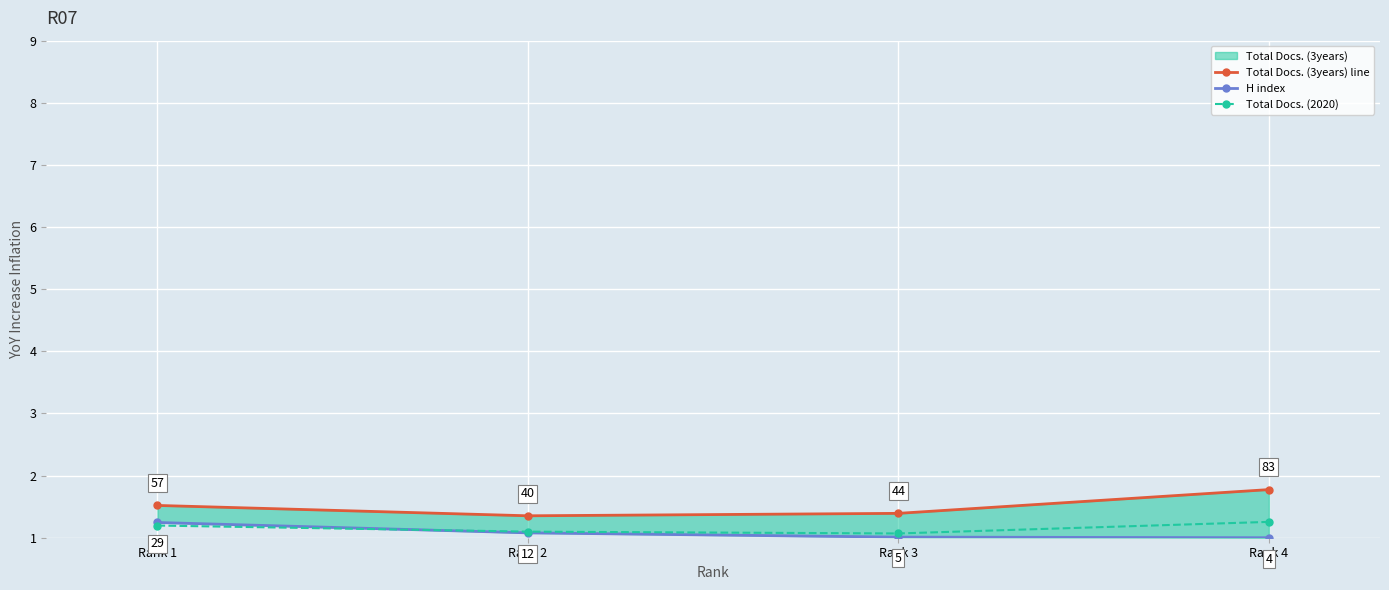

Reading right to left, what are all the values shown in this chart?

Total Docs. (3years) line: Rank 4=1.8	Rank 3=1.4	Rank 2=1.4	Rank 1=1.5
H index: Rank 4=1.0	Rank 3=1.0	Rank 2=1.1	Rank 1=1.2
Total Docs. (2020): Rank 4=1.3	Rank 3=1.1	Rank 2=1.1	Rank 1=1.2